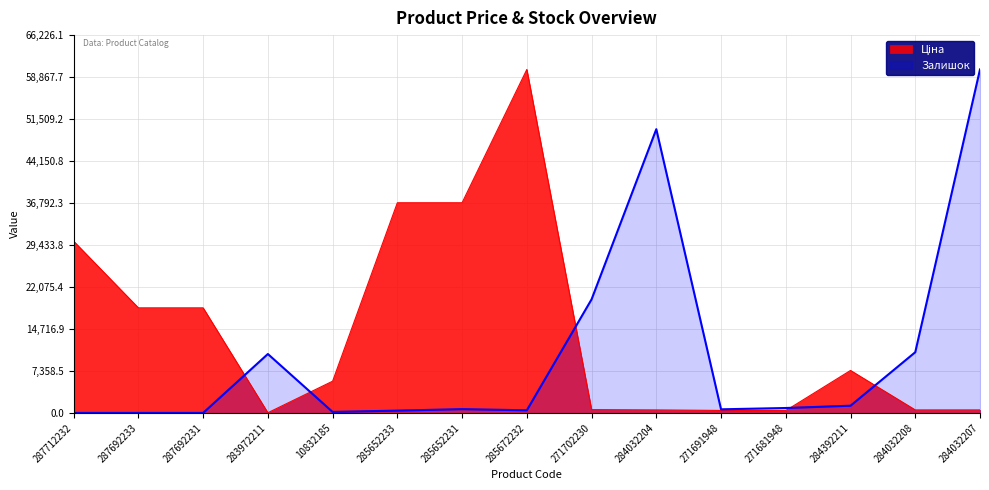

How many categories are shown in the chart?

15